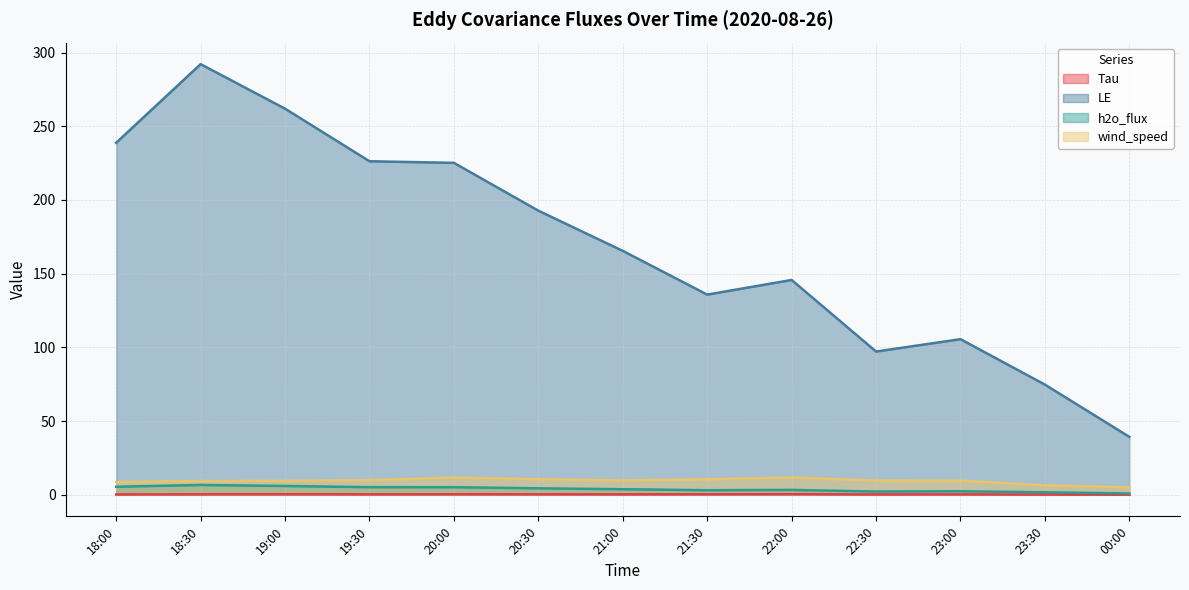

Between 18:30 and 23:00, which series saw the biggest shift?

LE